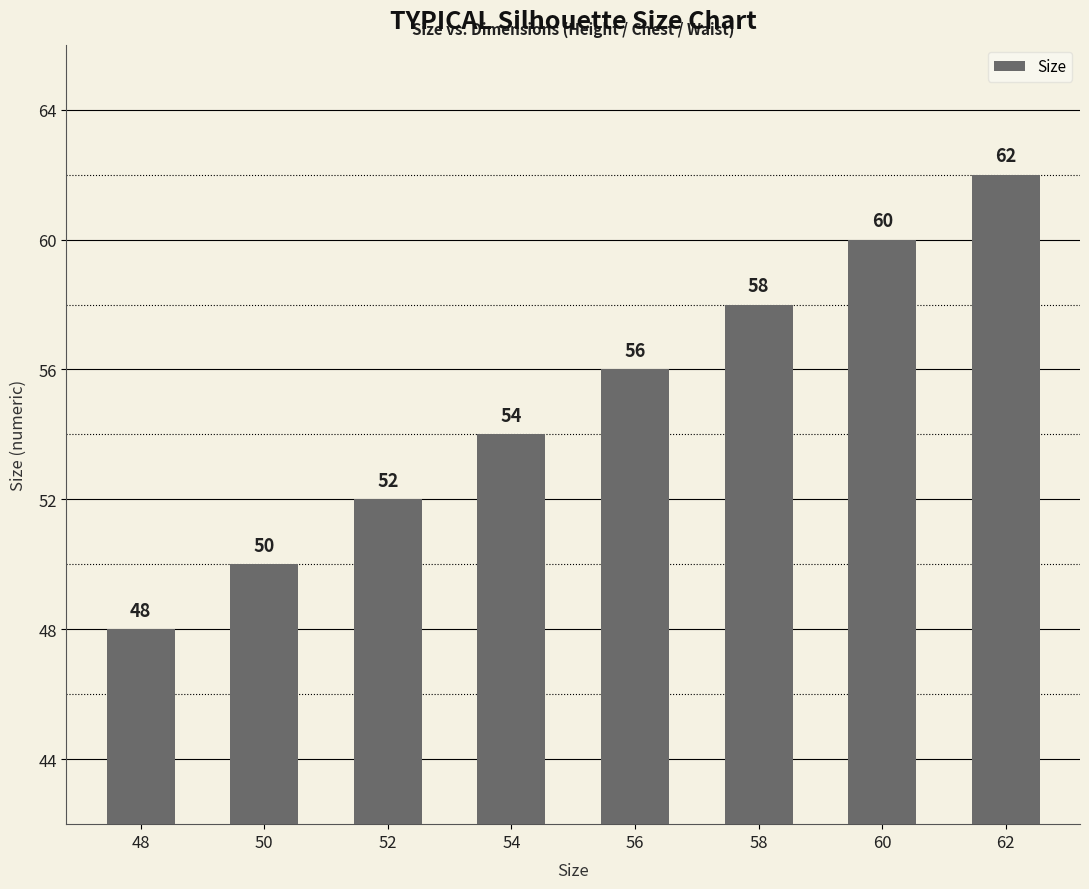

At which category does the chart reach its peak across all series?

62